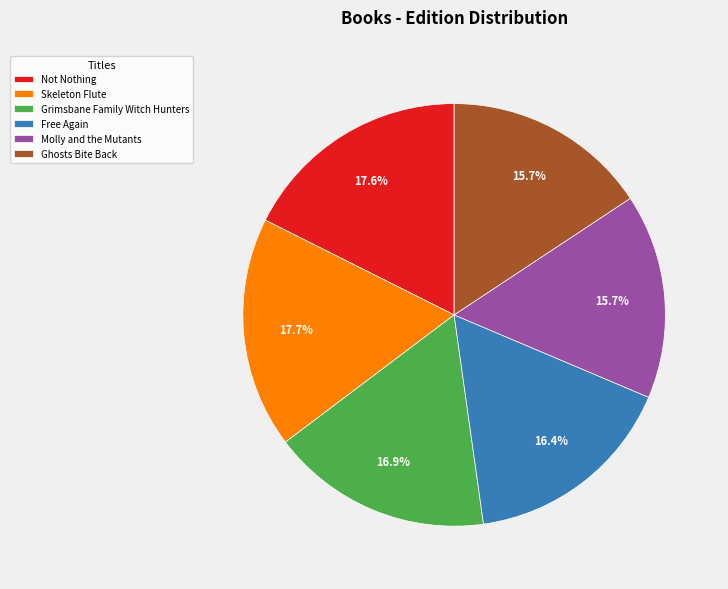

Does any single category account for the majority?

No